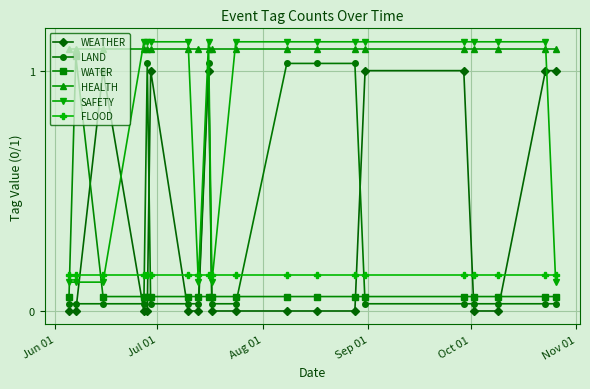

True or false: SAFETY and LAND cross at least once.

False